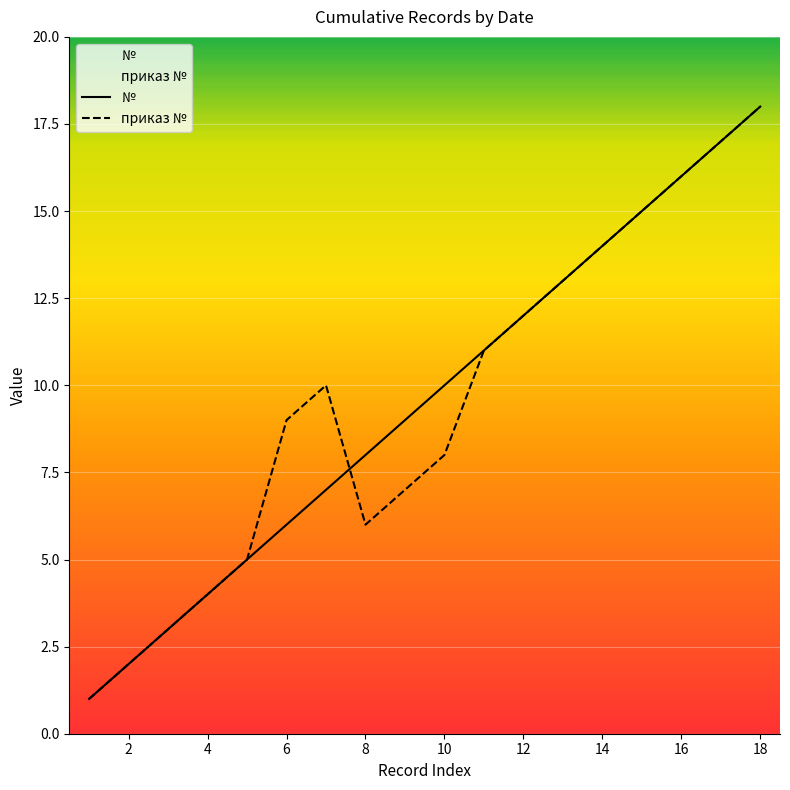

How many distinct data groups are displayed?

2